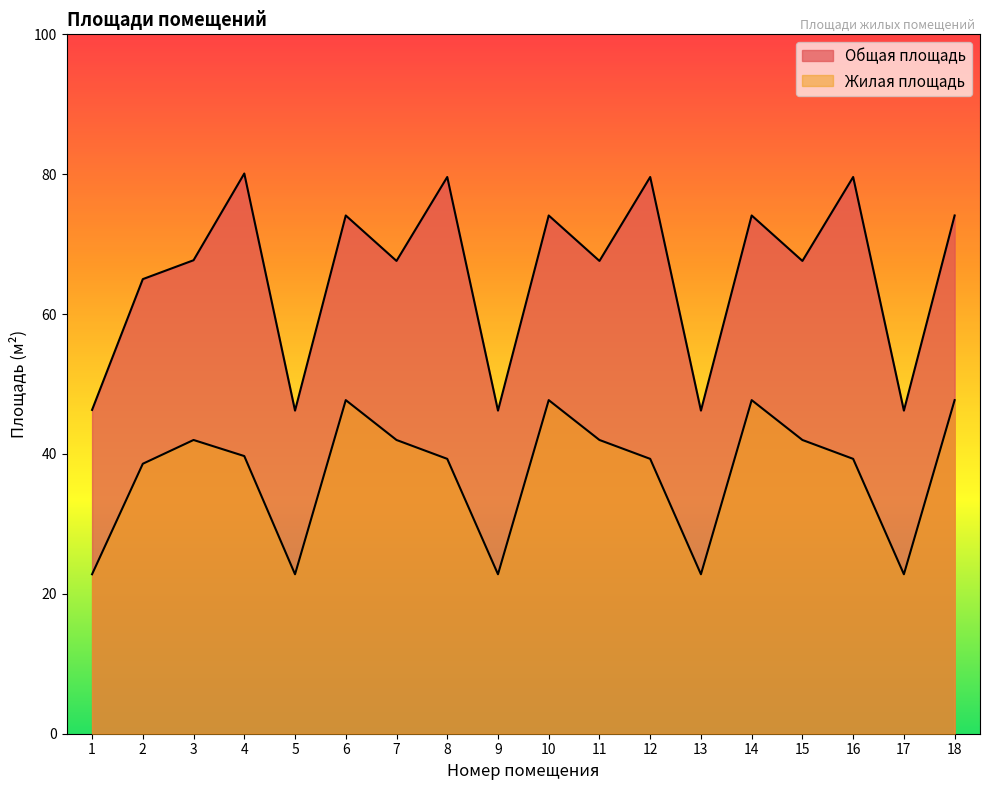

Reading left to right, list all the values displayed in this chart.

Общая площадь: 46.3	65.0	67.7	80.1	46.2	74.1	67.6	79.6	46.2	74.1	67.6	79.6	46.2	74.1	67.6	79.6	46.2	74.1
Жилая площадь: 22.8	38.6	42.0	39.7	22.8	47.7	42.0	39.3	22.8	47.7	42.0	39.3	22.8	47.7	42.0	39.3	22.8	47.7